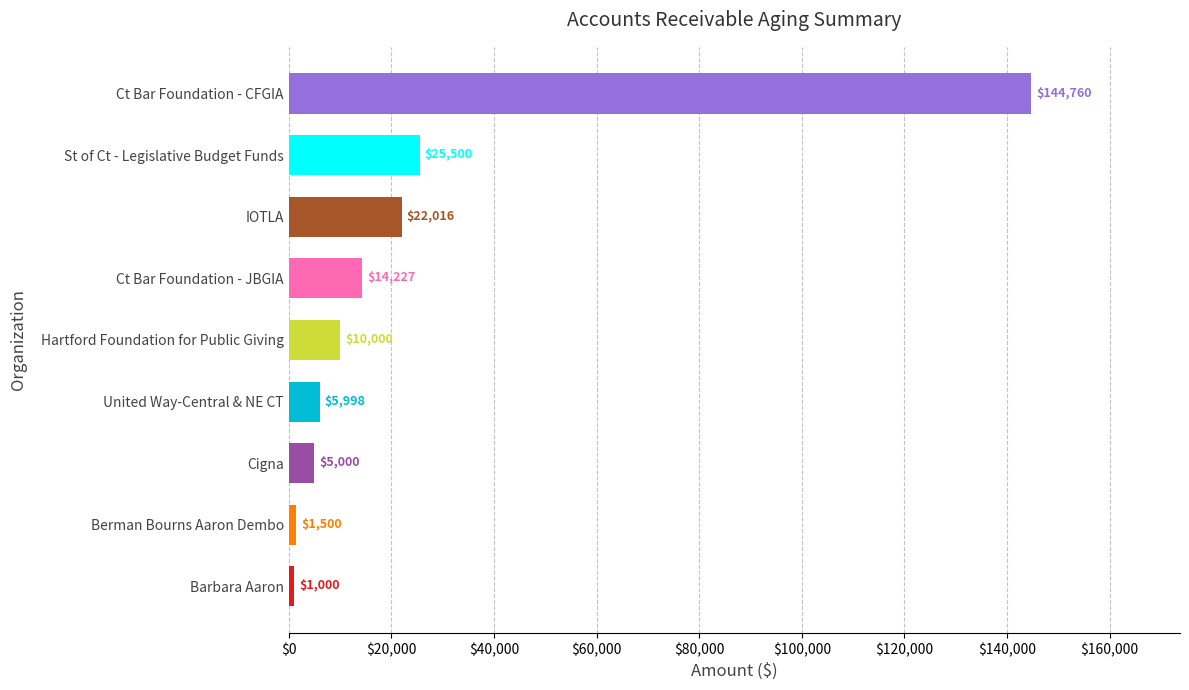

How many data points does each series have?

9